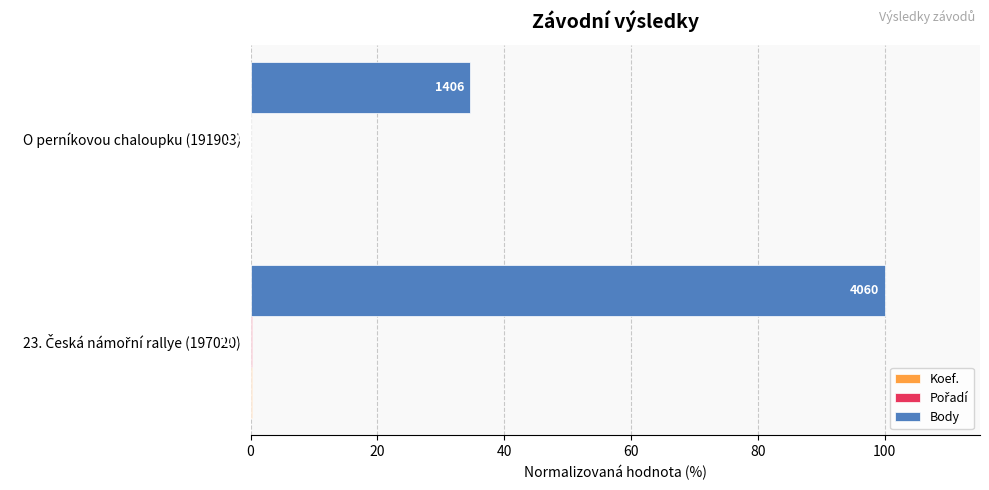

What is the value of the Body bar at the 2nd from the left?

34.6